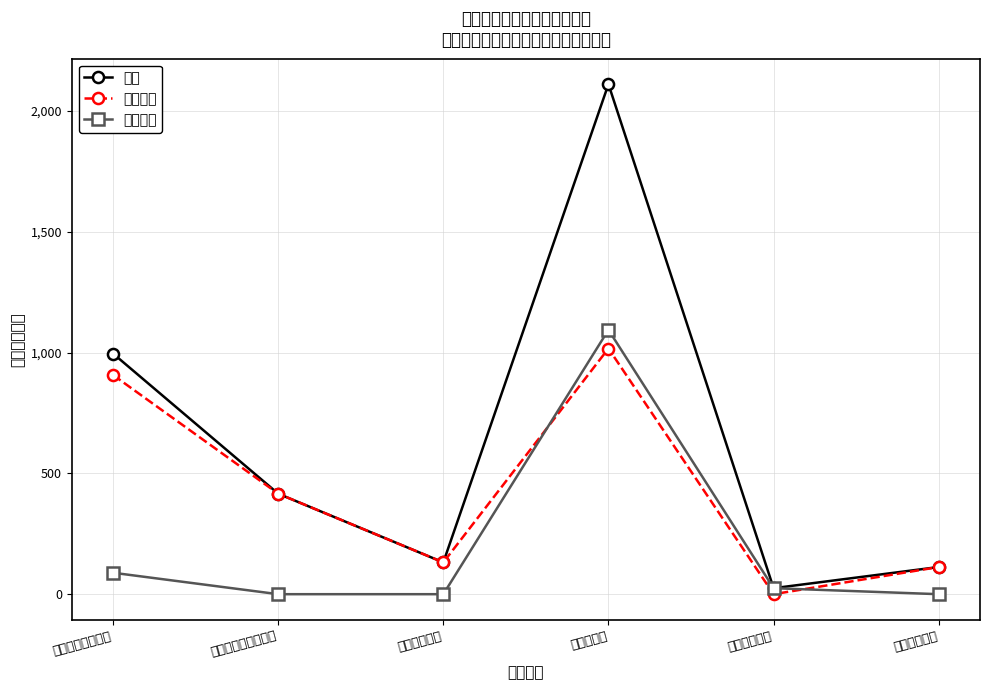

What is the total value across all series at 交通运输支出?

49.7